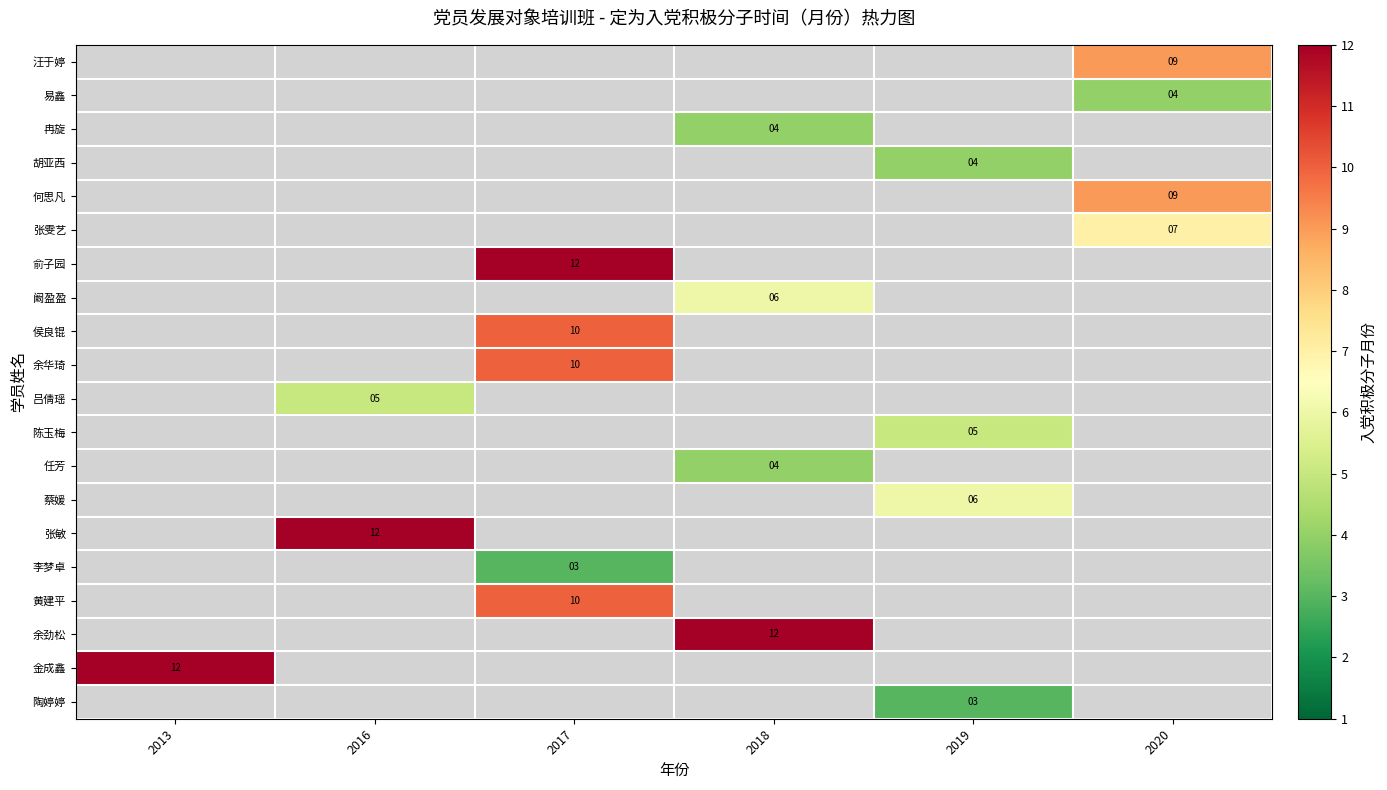

The value of 汪于婷 at 2020 is 5. True or false?

False